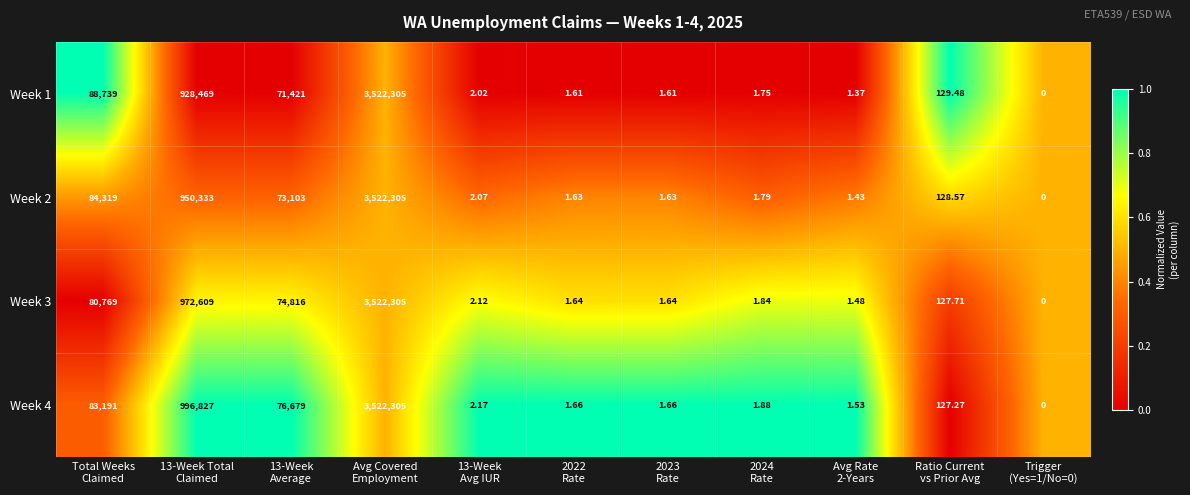

What is the total value across all series at 13-Week Total
Claimed?

3848238.0